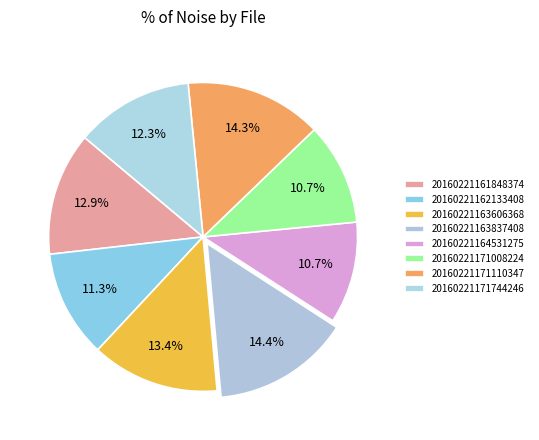

Count the number of slices in the pie.

8